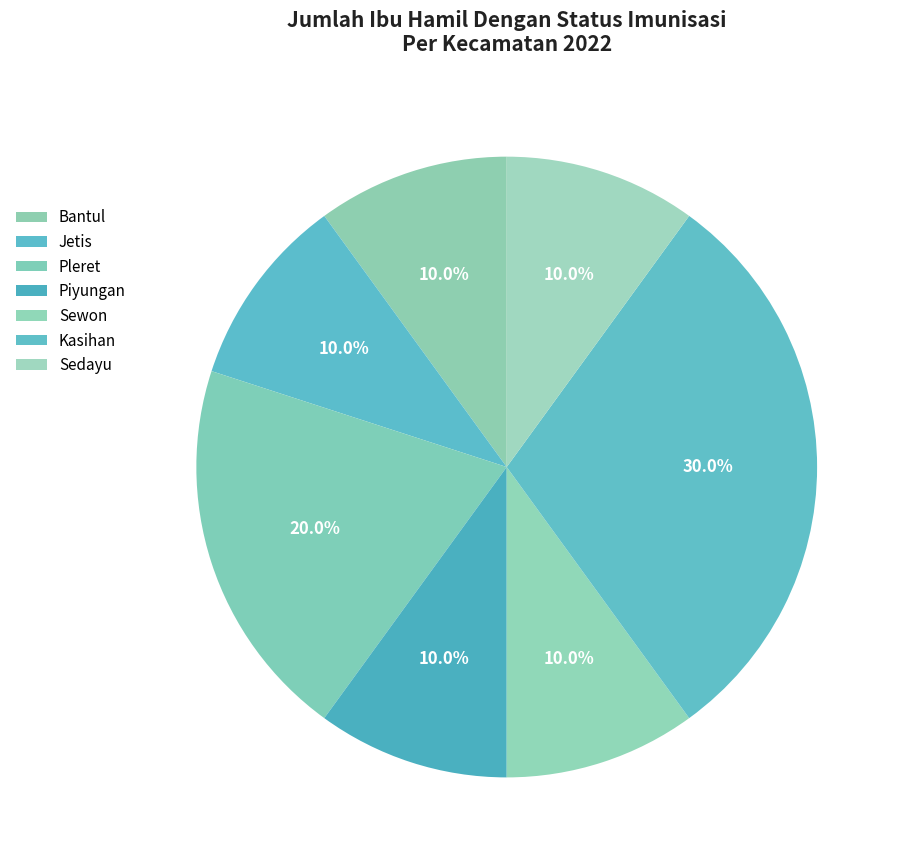

To the nearest percent, what percentage of the pie is Pleret?

20%